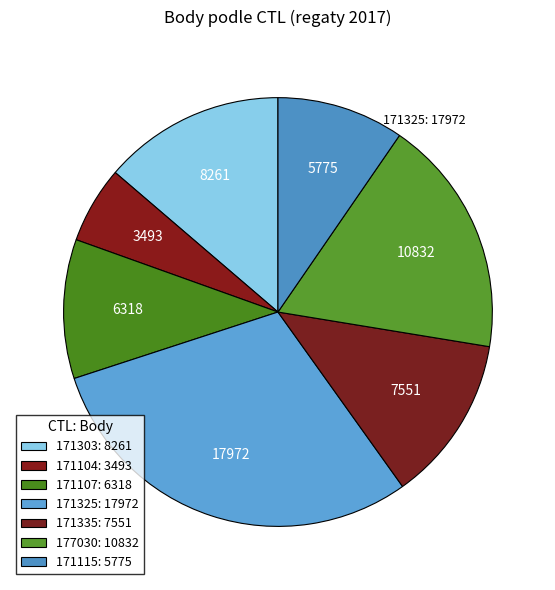

To the nearest percent, what is the difference between the 177030 and 171325 slice percentages?

12%